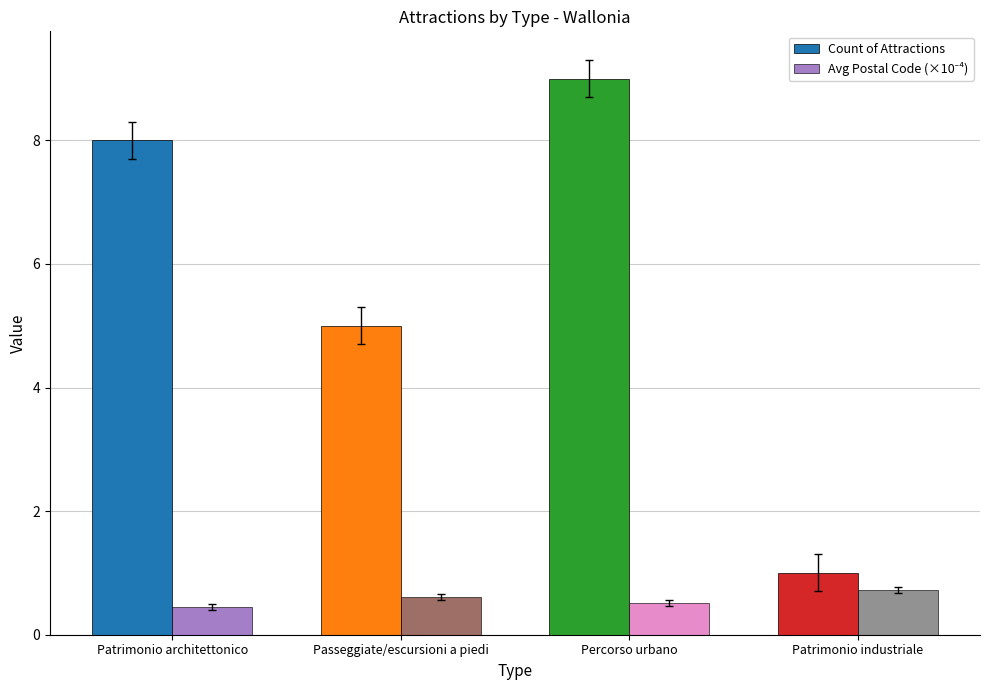

What is the difference between the second highest and minimum values in the Count of Attractions series?

7.0